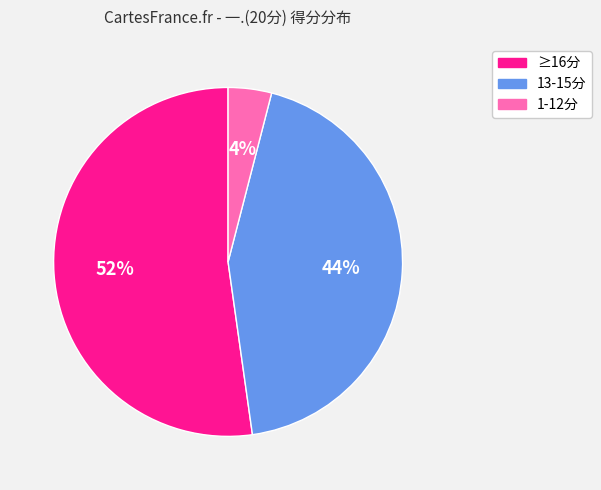

To the nearest percent, what is the average slice percentage?

33%